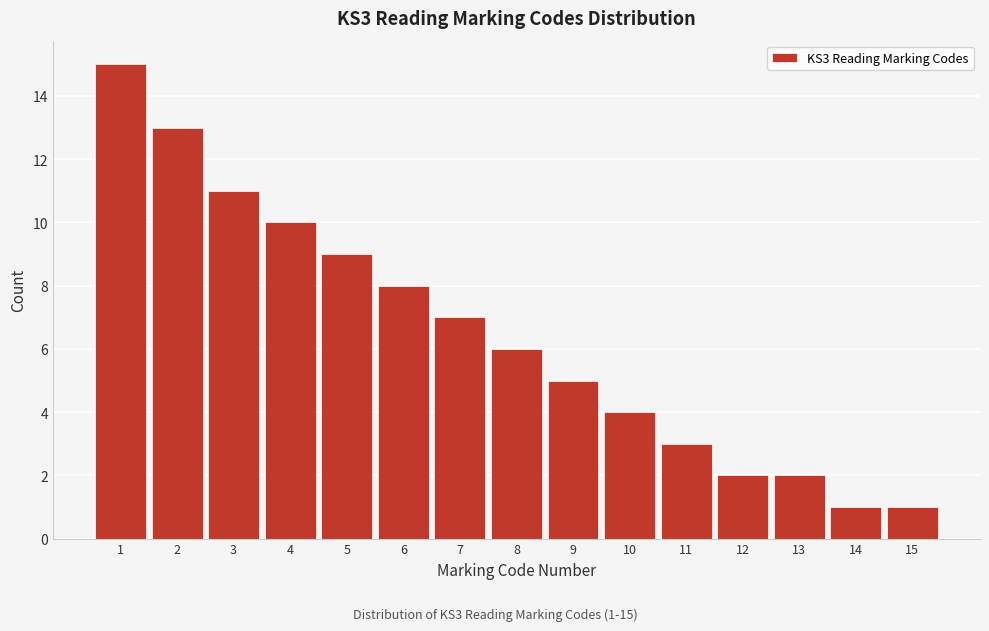

Over which range of the x-axis is the bar tallest?

0.5 to 1.5